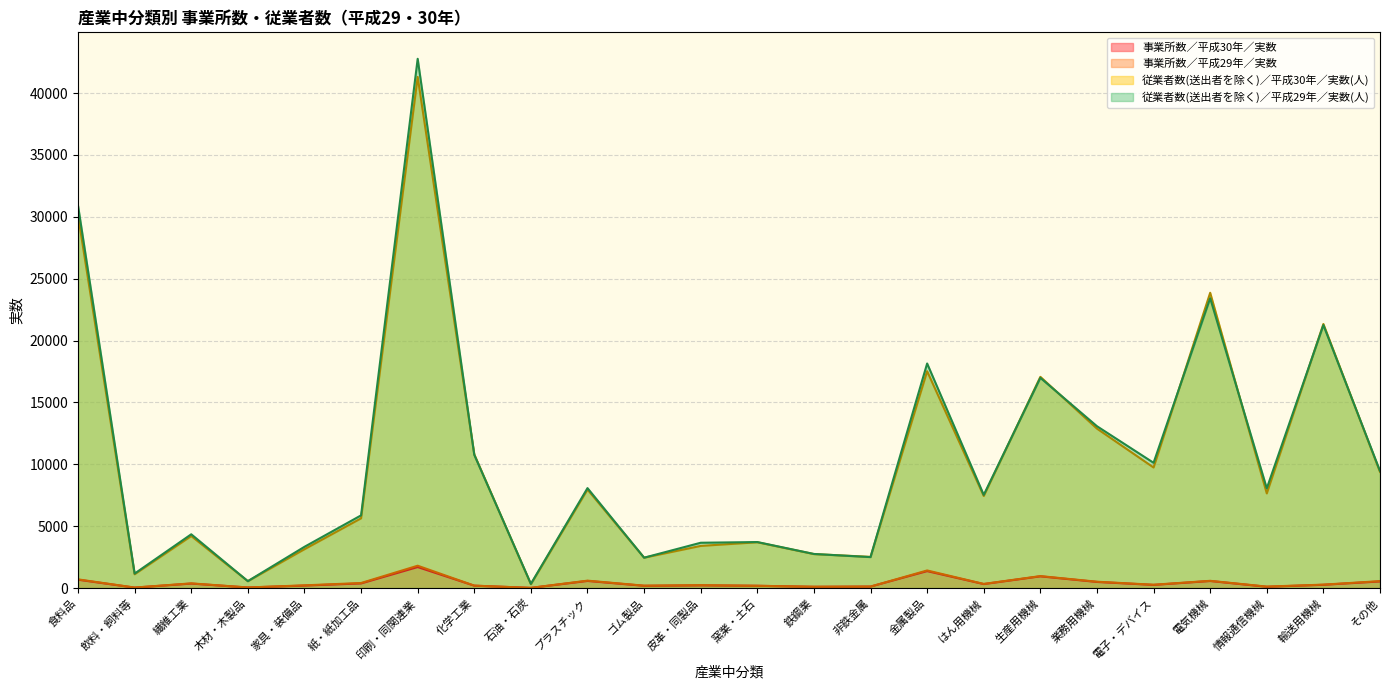

At which category does the chart reach its peak across all series?

印刷・同関連業